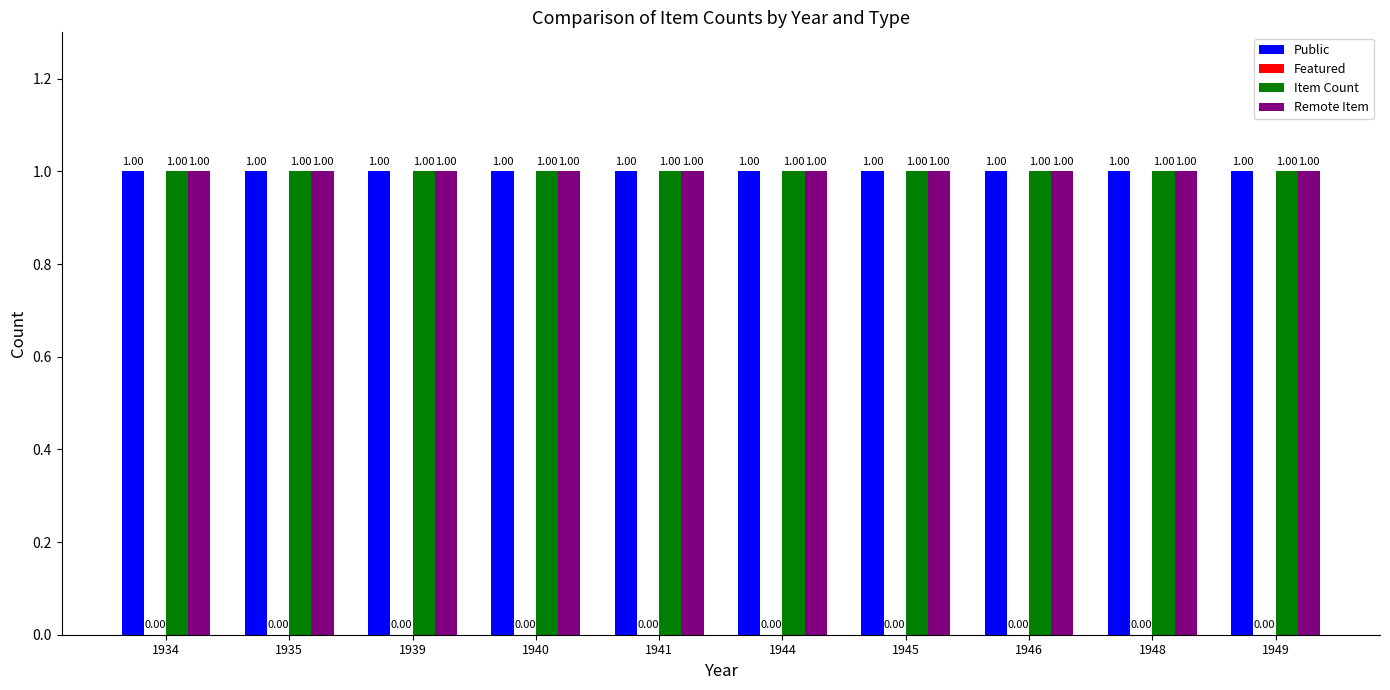

Reading left to right, list all the values displayed in this chart.

Public: 1	1	1	1	1	1	1	1	1	1
Featured: 0	0	0	0	0	0	0	0	0	0
Item Count: 1	1	1	1	1	1	1	1	1	1
Remote Item: 1	1	1	1	1	1	1	1	1	1